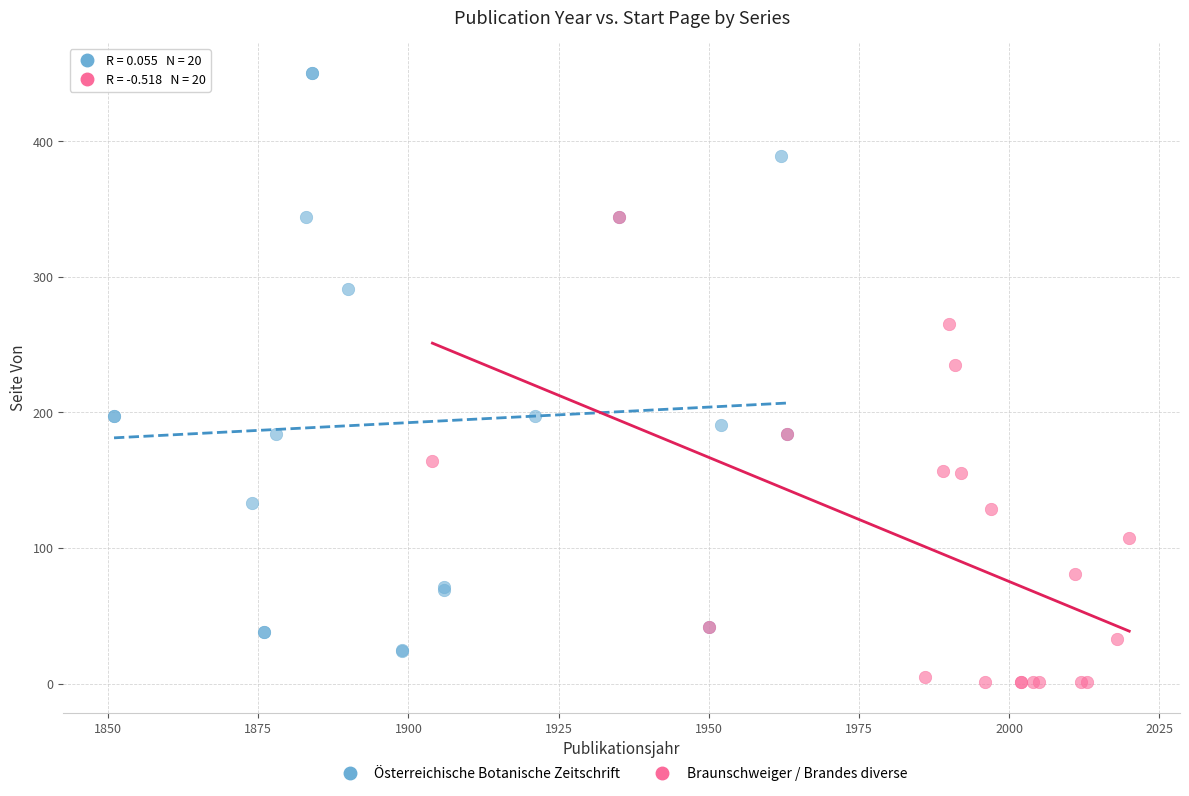

Which series has the widest spread of Y values?

Österreichische Botanische Zeitschrift